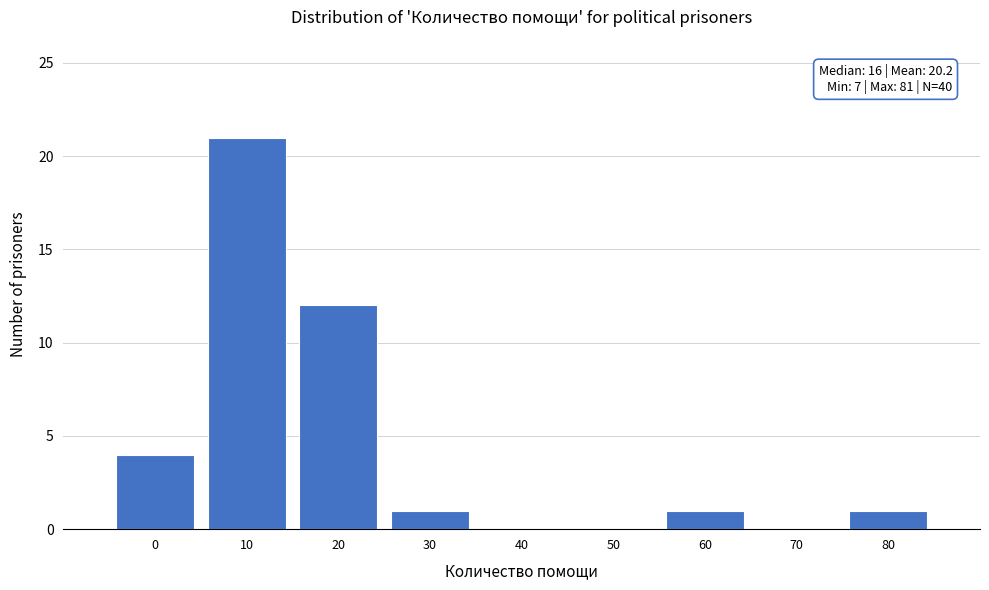

Reading left to right, extract all data points from this chart.

0=4	10=21	20=12	30=1	40=0	50=0	60=1	70=0	80=1